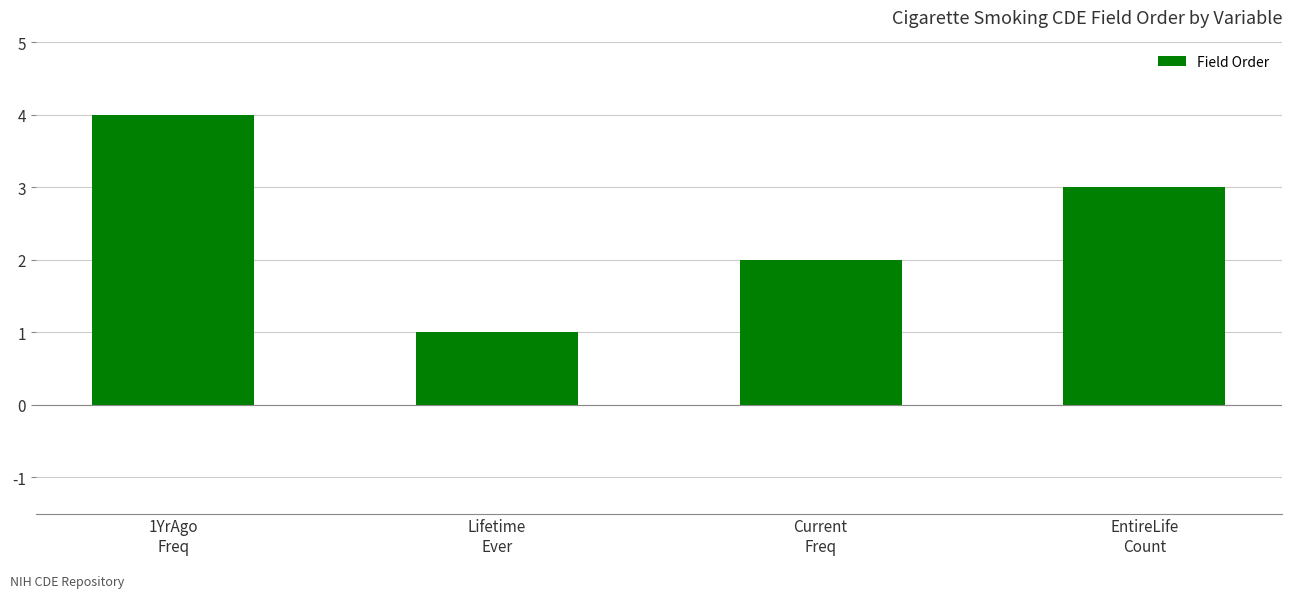

Does the chart contain any negative values?

No